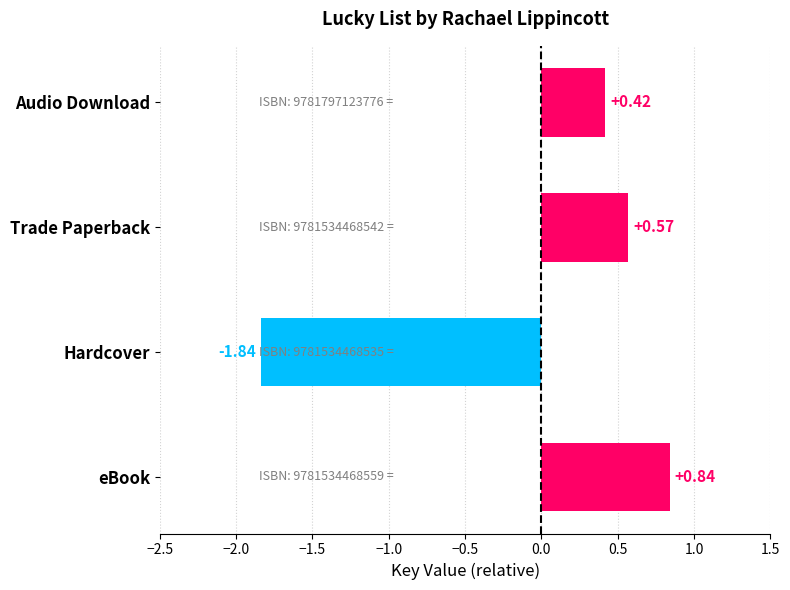

At which category does the chart reach its peak across all series?

eBook